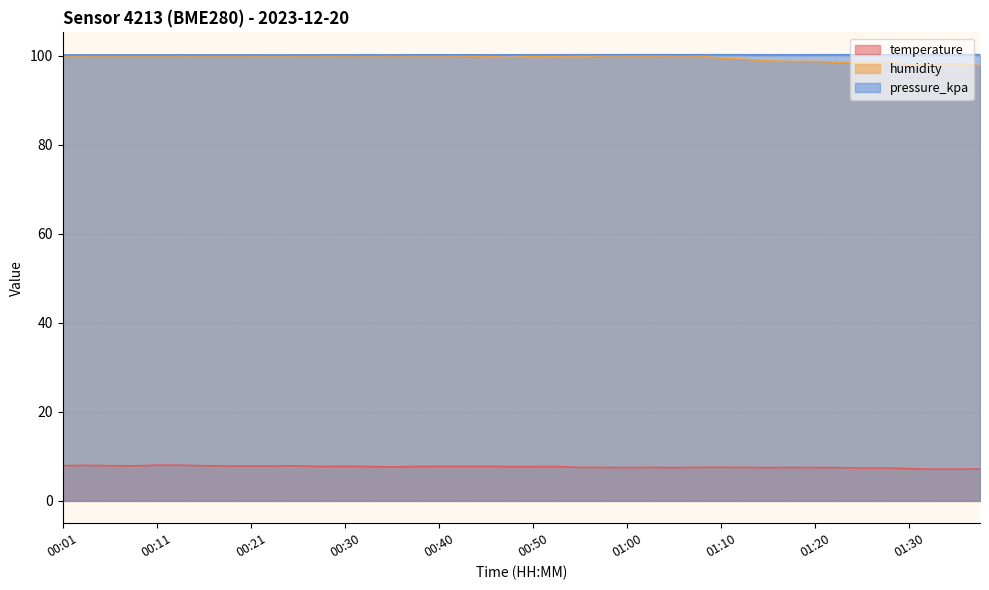

Is it true that pressure_kpa equals 155.5 at 00:45?

False